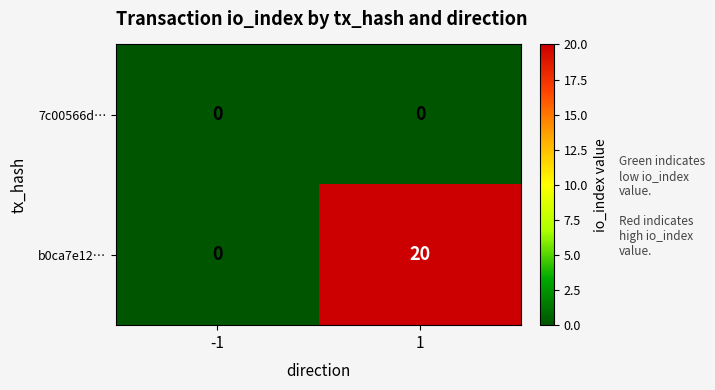

How many distinct data groups are displayed?

2